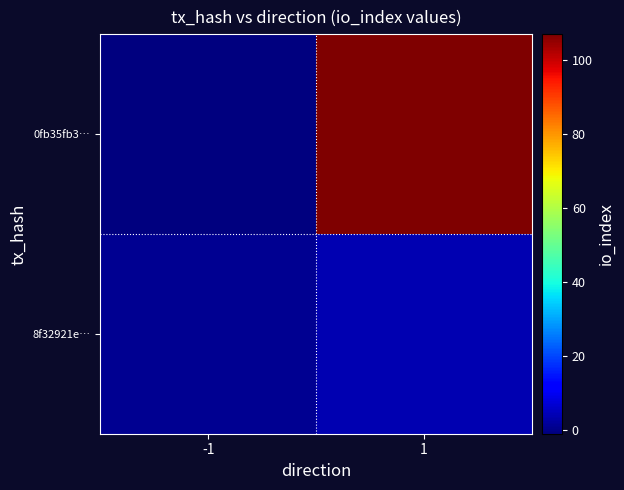

Which series has the largest range (max minus min)?

0fb35fb3…